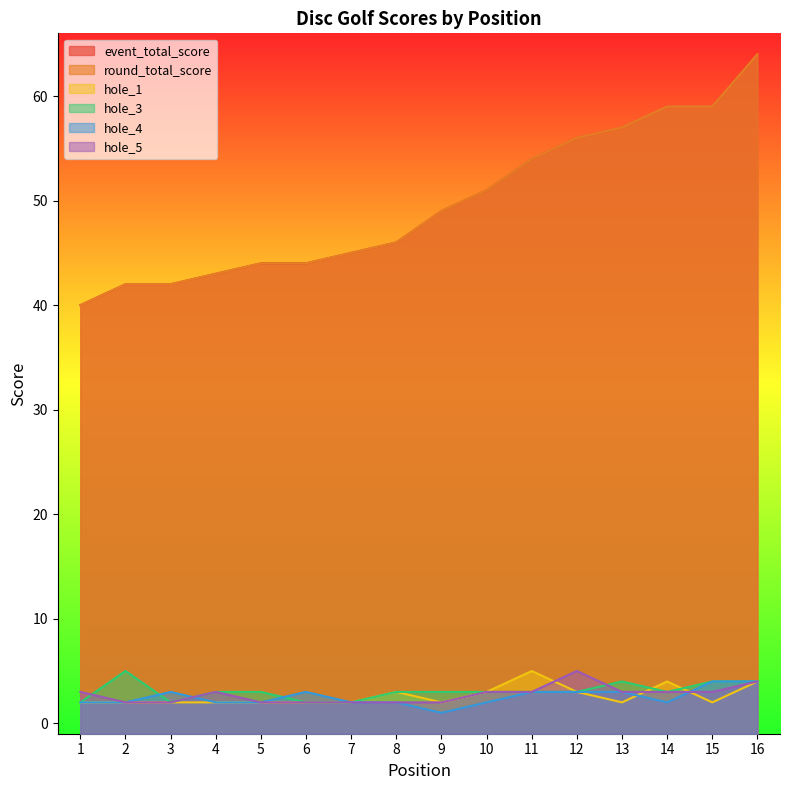

True or false: round_total_score has a value of 80 at 14.

False